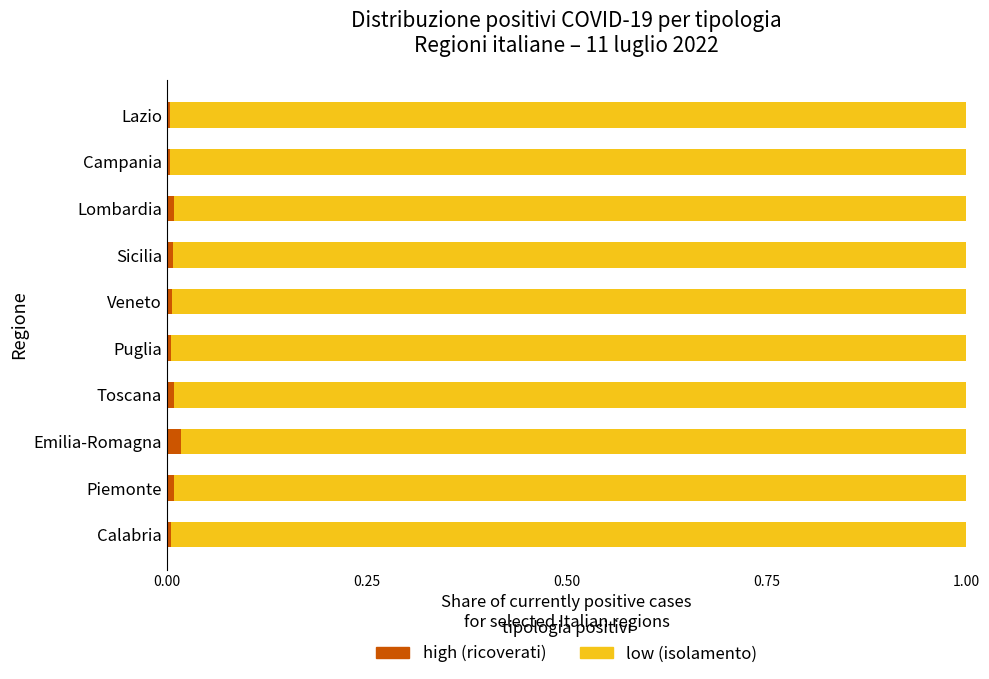

How many categories are shown in the chart?

10